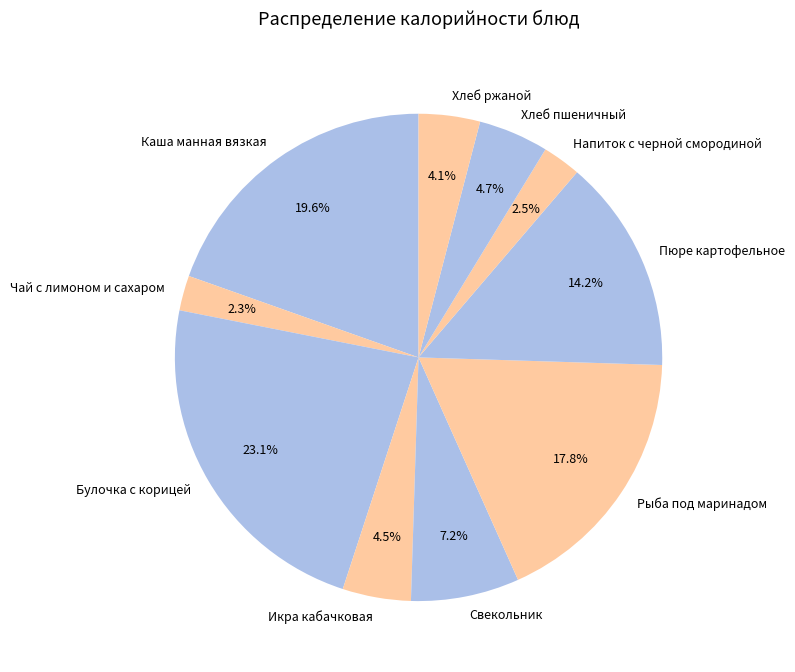

Do Свекольник and Пюре картофельное together represent more than half of the pie?

No